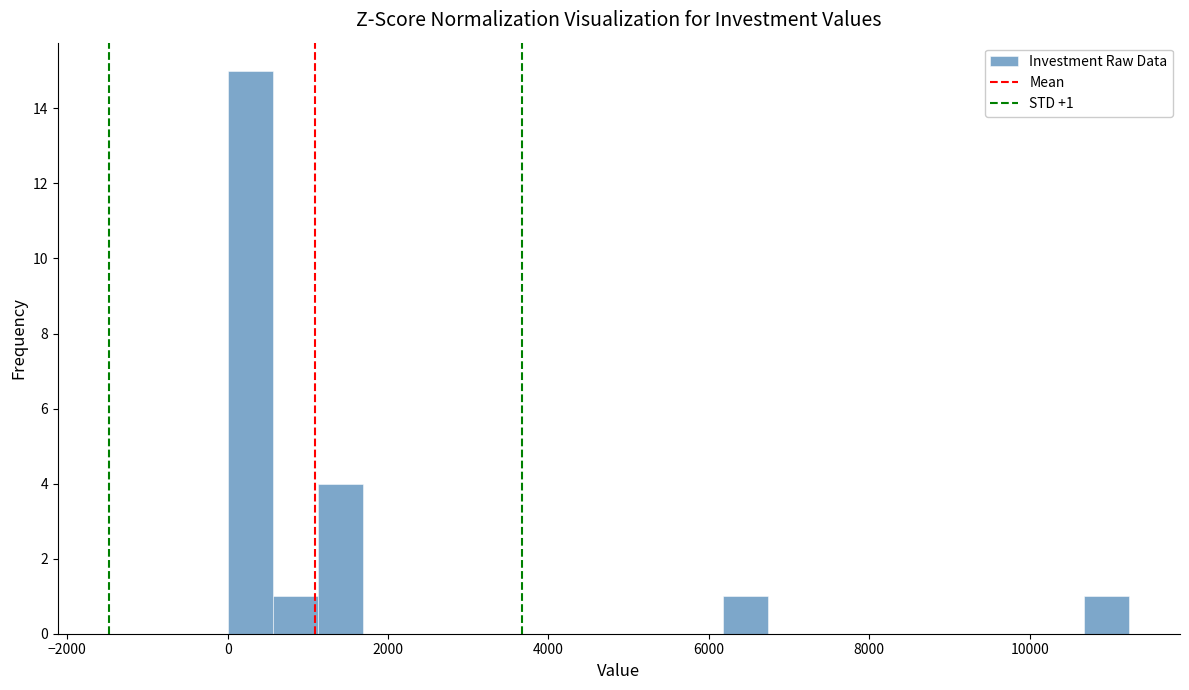

Around what value on the x-axis is the tallest bar? Give the approximate position of its centre, as read against the axis.

200